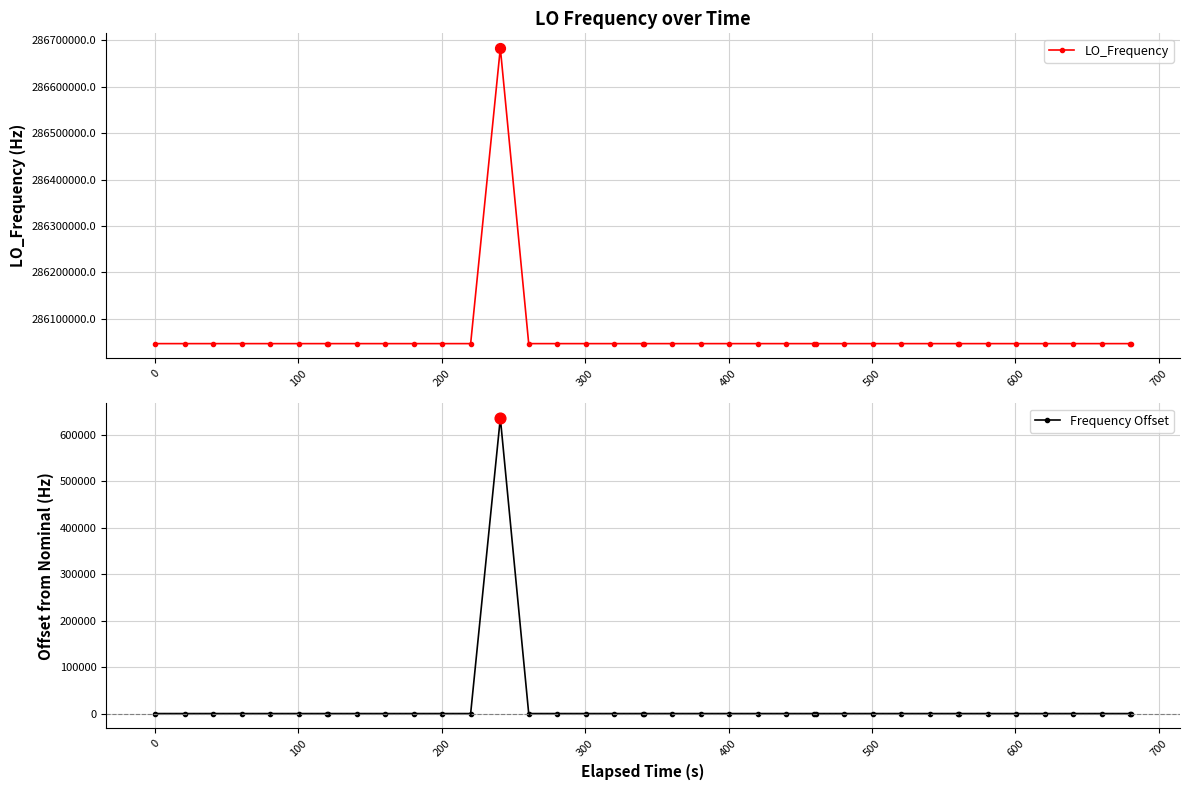

What is the maximum value for LO_Frequency?

286682705.8